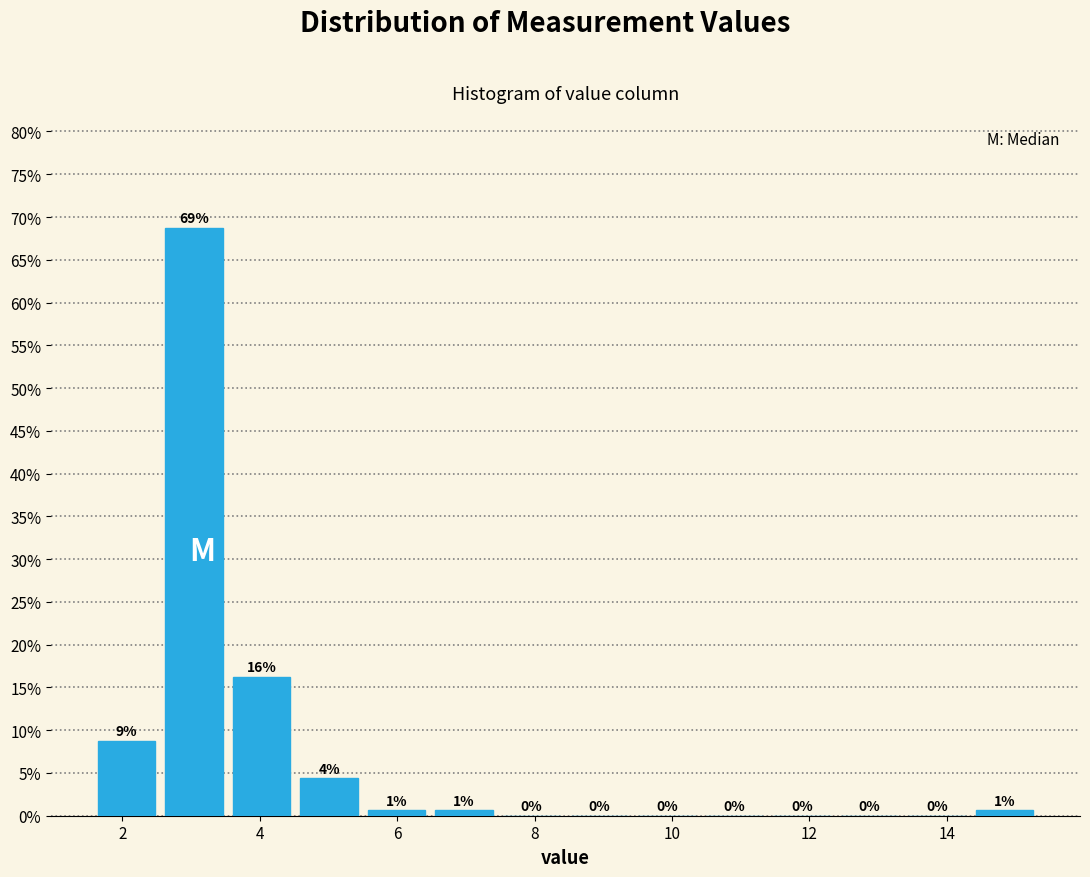

Which range on the x-axis has the tallest bar?

2.6 to 3.6